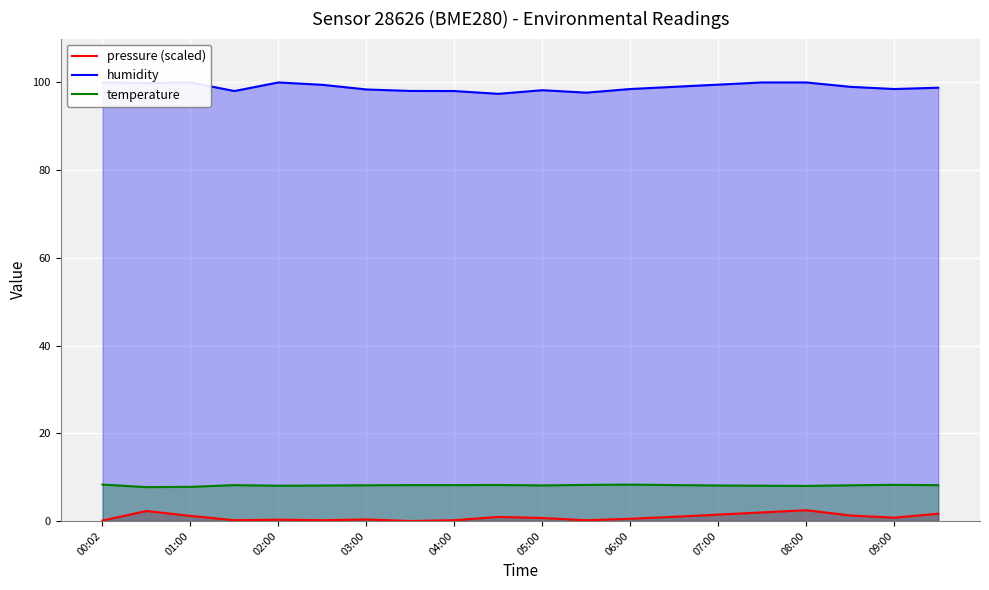

Is it true that pressure (scaled) equals 0.7 at 05:00?

True